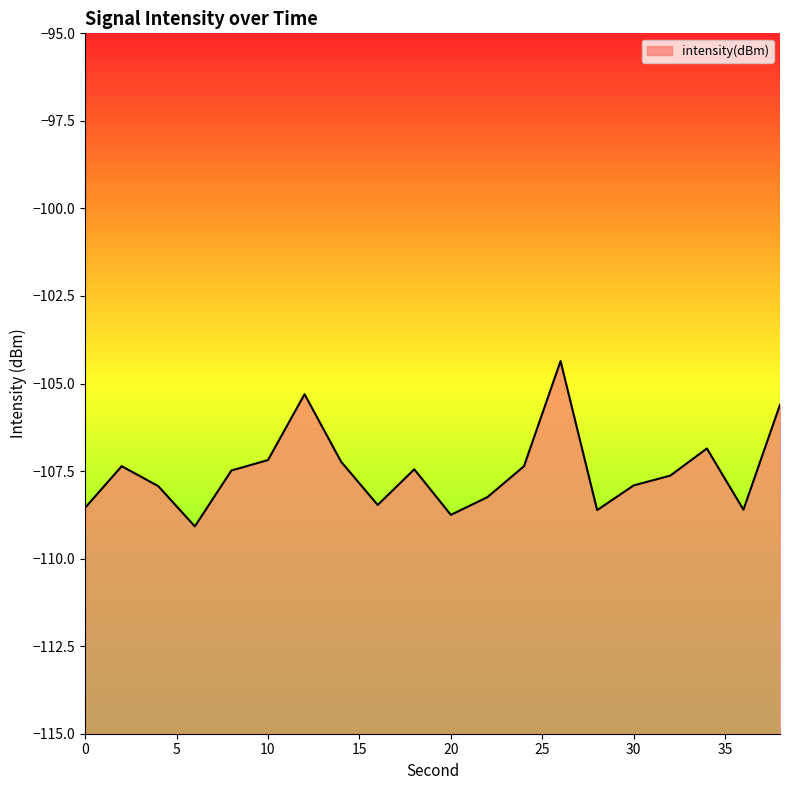

At which category does the chart reach its peak across all series?

26